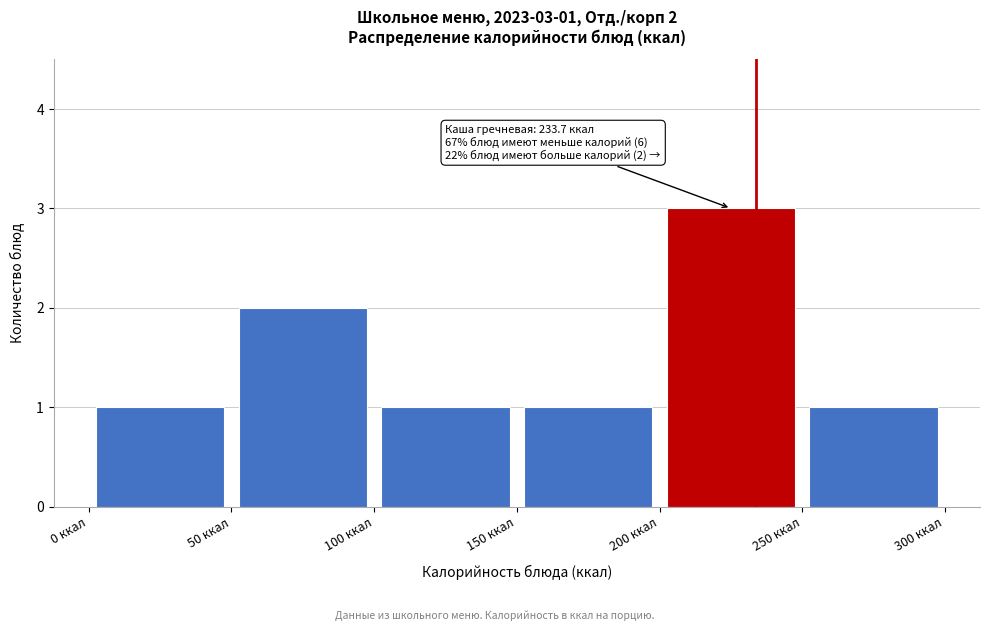

Which range on the x-axis has the tallest bar?

200 to 250